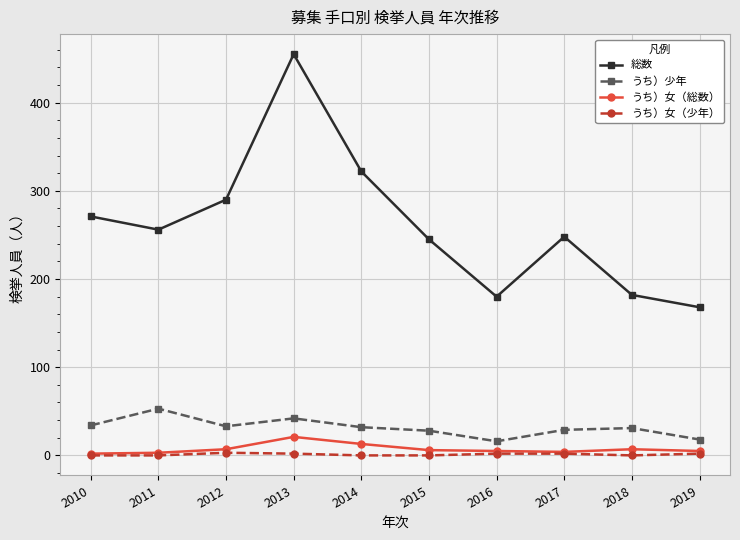

How many interior local peaks does the 総数 series have?

2